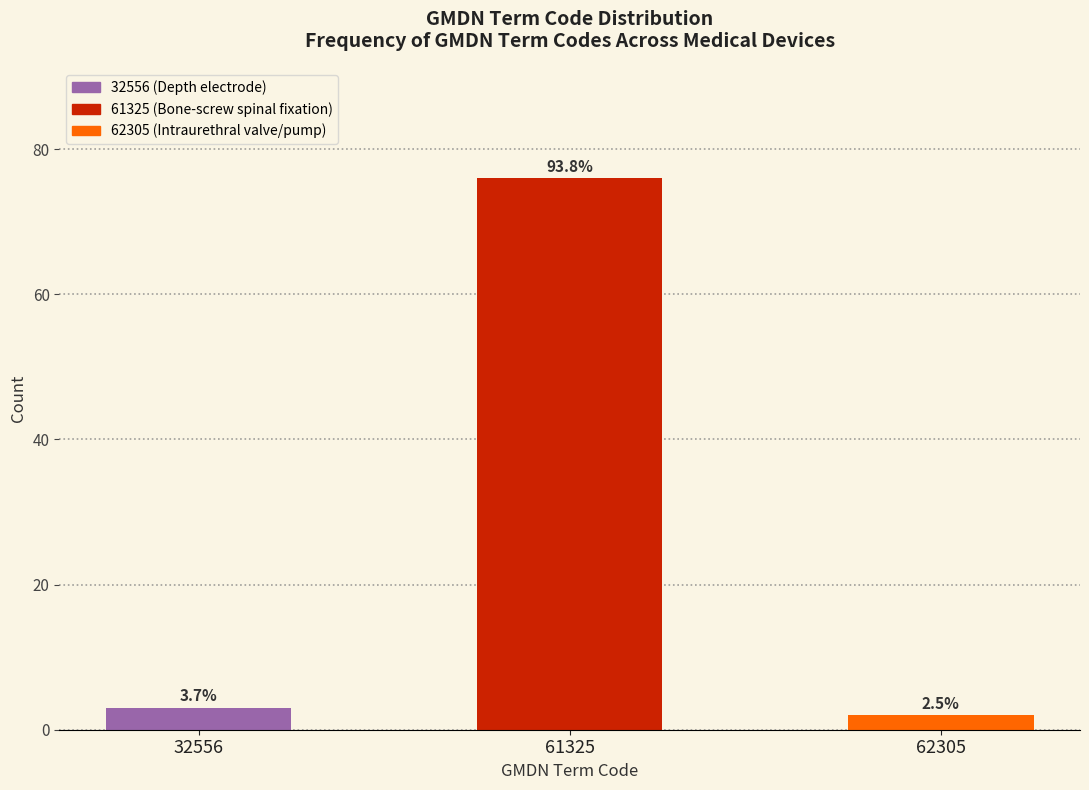

Does the chart contain any negative values?

No